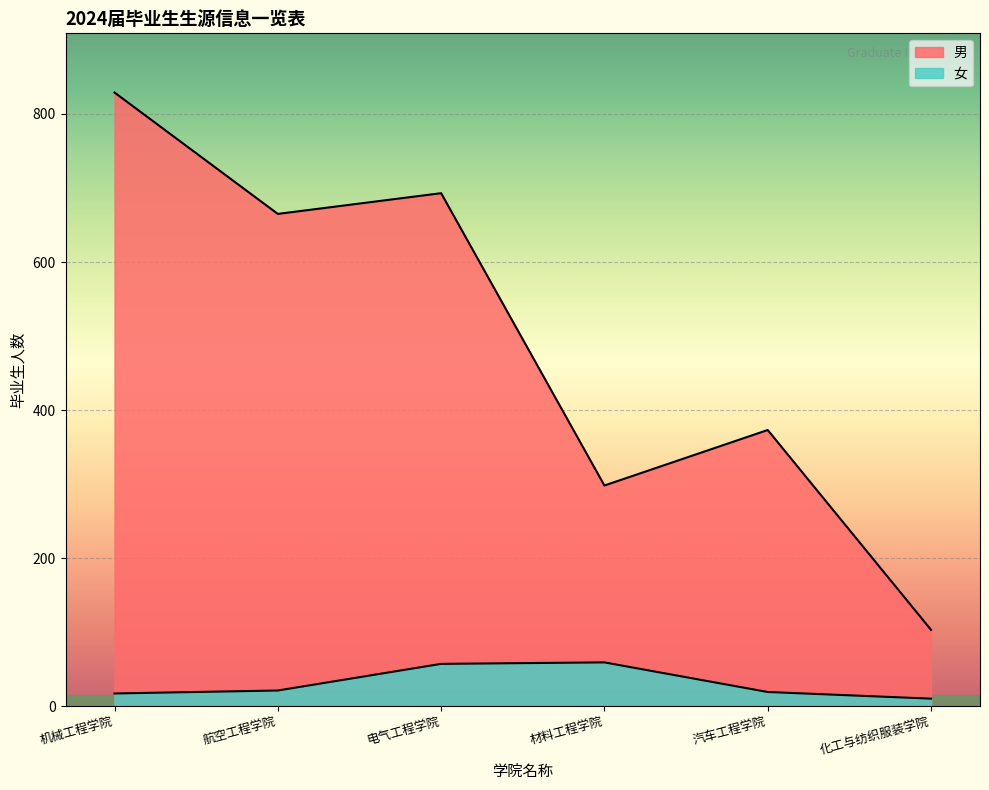

What position from the right is 汽车工程学院?

2